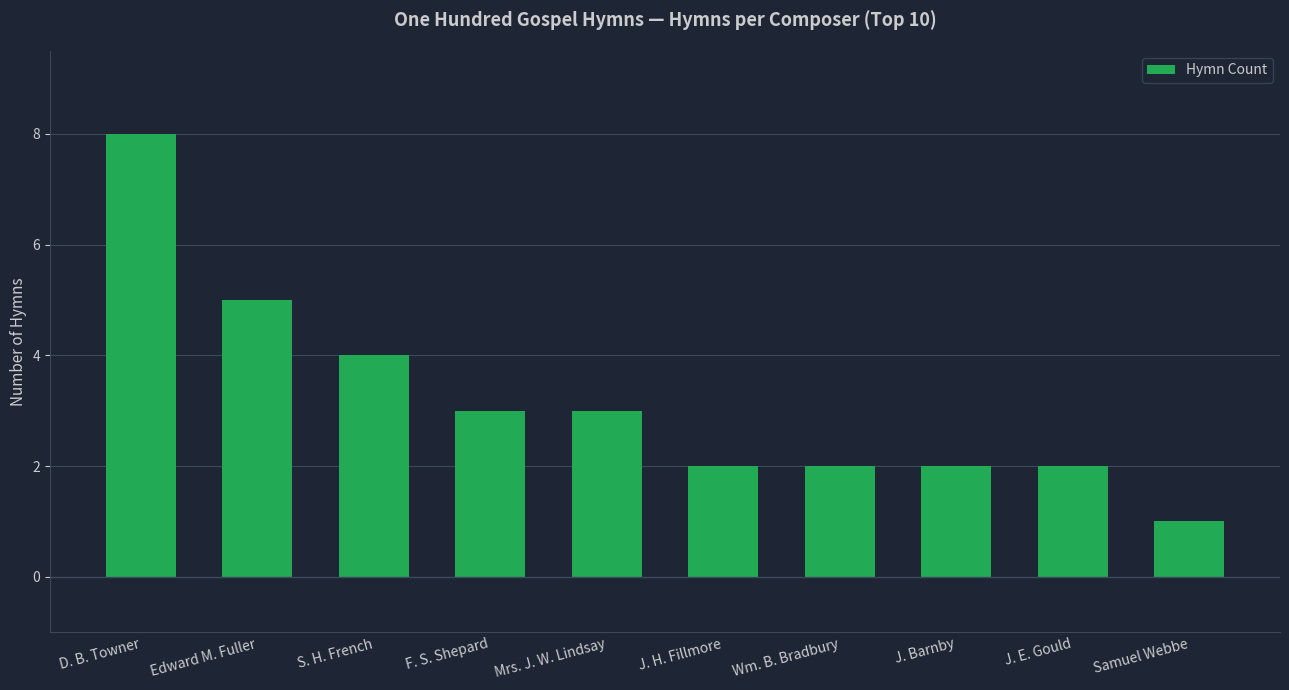

Approximately how many times larger is the value at S. H. French compared to Wm. B. Bradbury?

2.0